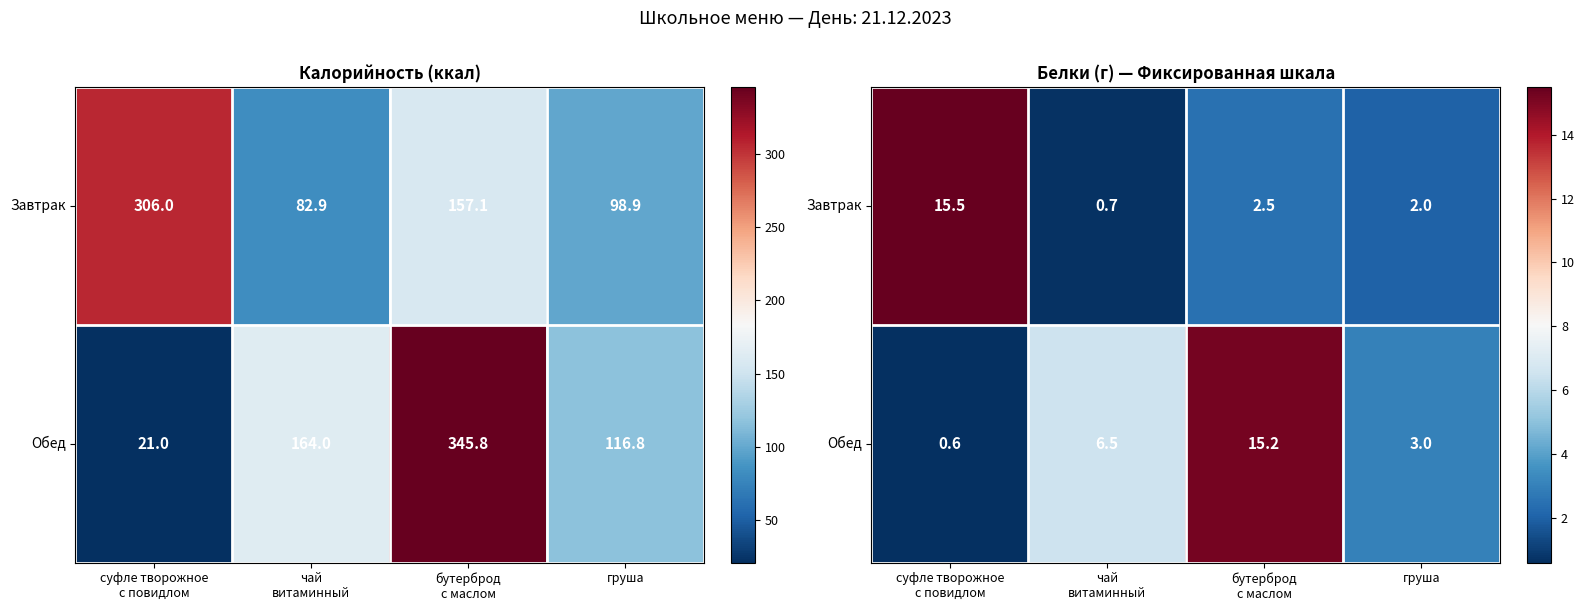

What is the highest value of the Завтрак series?

15.5